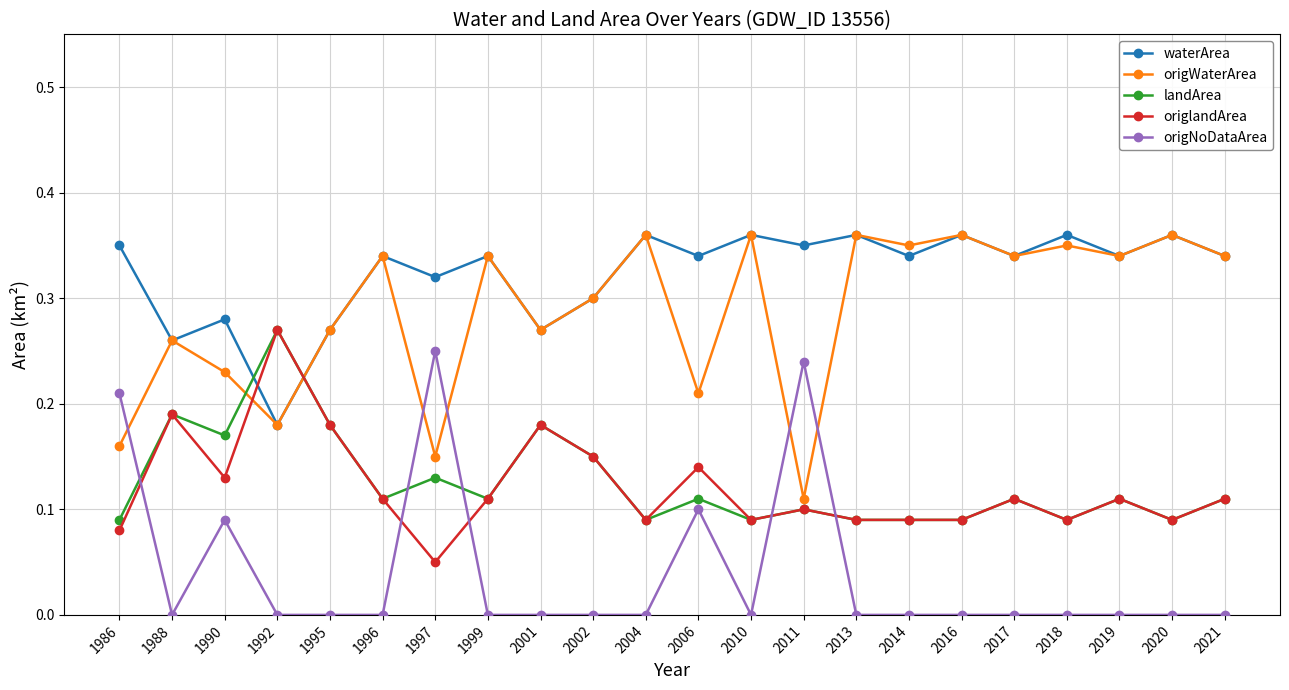

Which category has the lowest value in the origWaterArea series?

2011